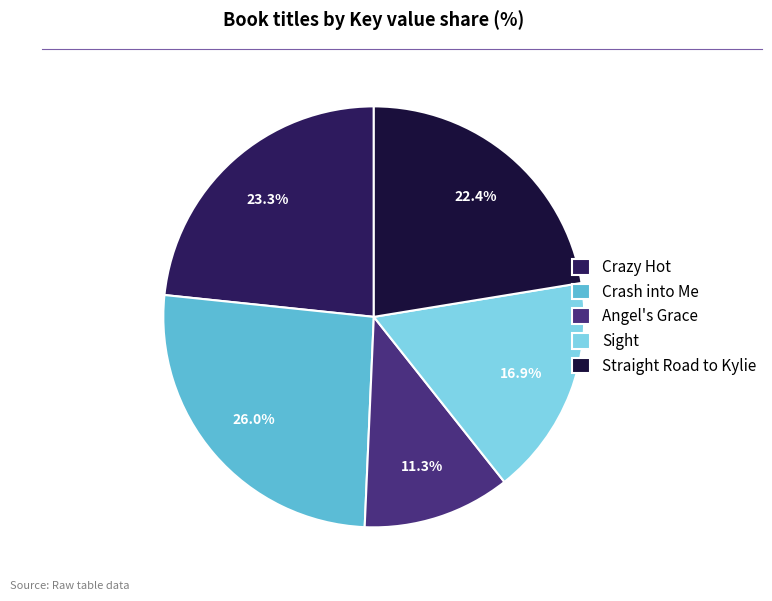

Rank the categories by value from highest to lowest.

Crash into Me, Crazy Hot, Straight Road to Kylie, Sight, Angel's Grace